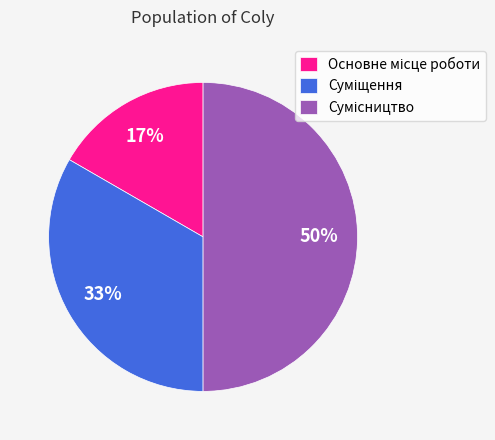

To the nearest percent, what is the average slice percentage?

33%